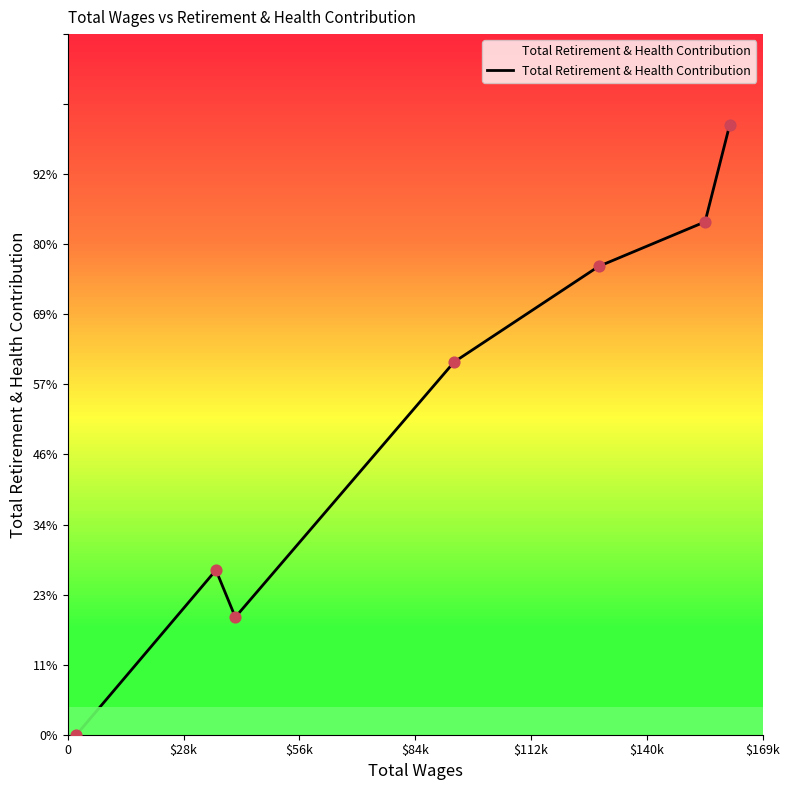

Which has a higher value, $84k or $28k?

$84k